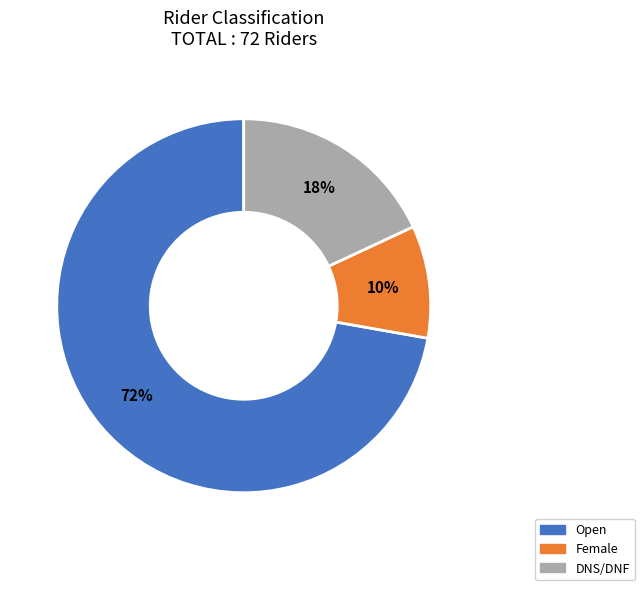

Does Open account for over 50% of the chart?

Yes